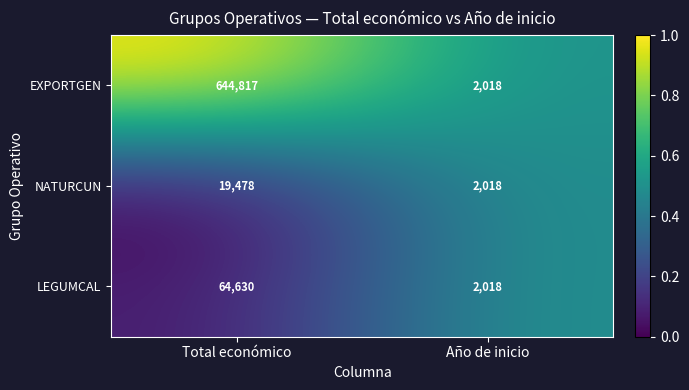

Which series has the largest total across all categories?

EXPORTGEN